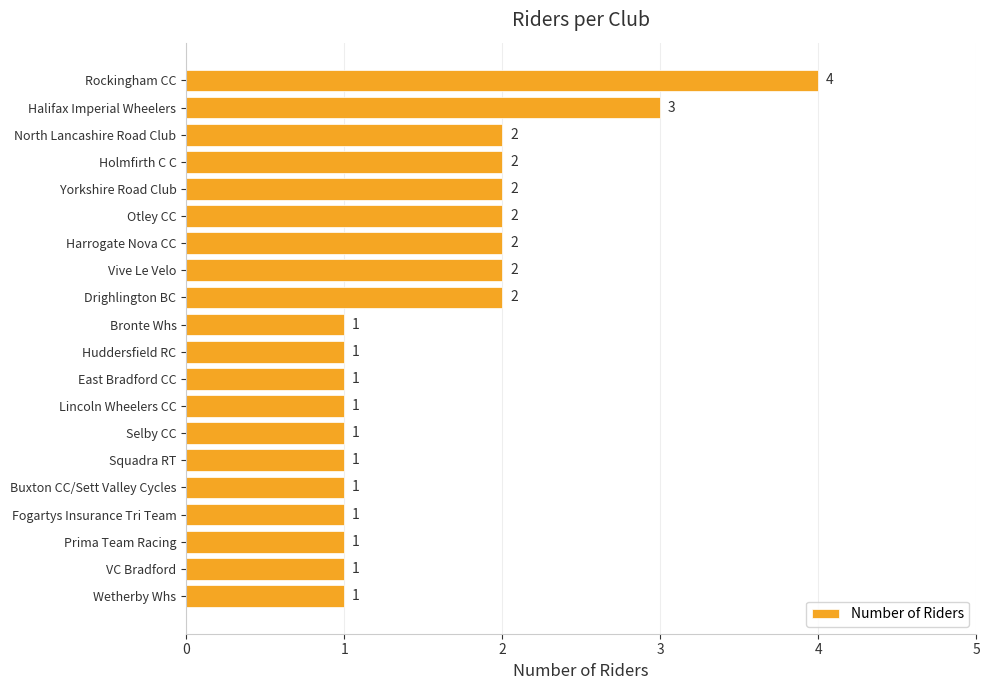

What is the minimum value shown in the chart?

1